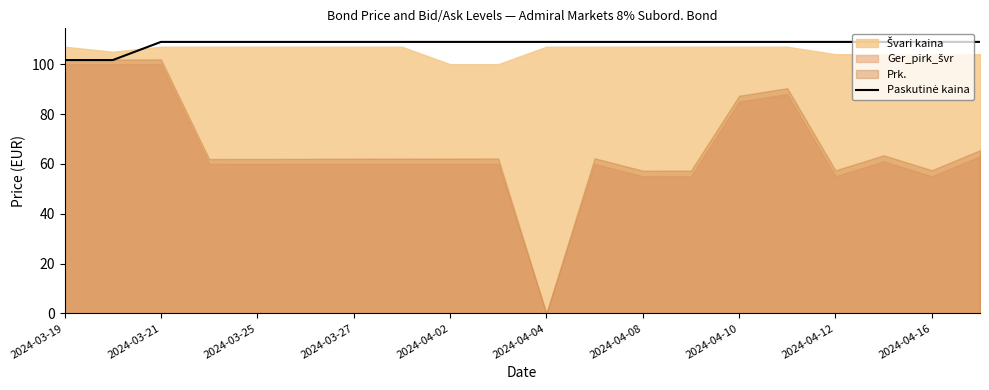

What is the ratio of the value at 2024-03-19 to the value at 17?

0.9